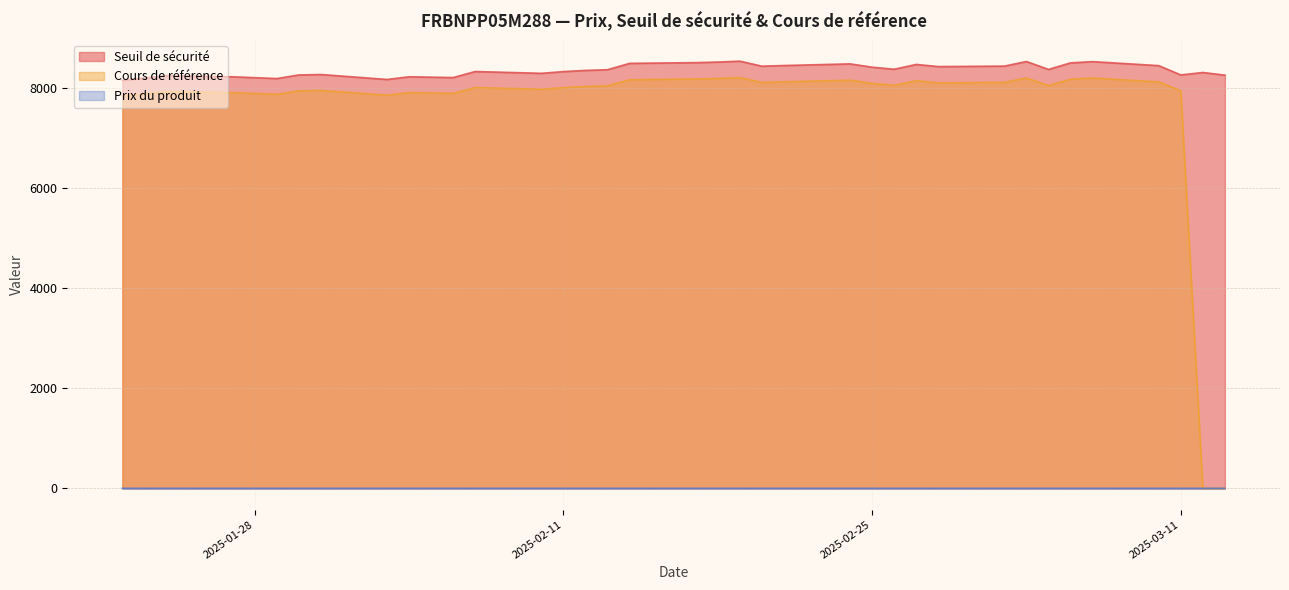

Between 2025-02-18 and 2025-02-10, which series saw the biggest shift?

Seuil de sécurité